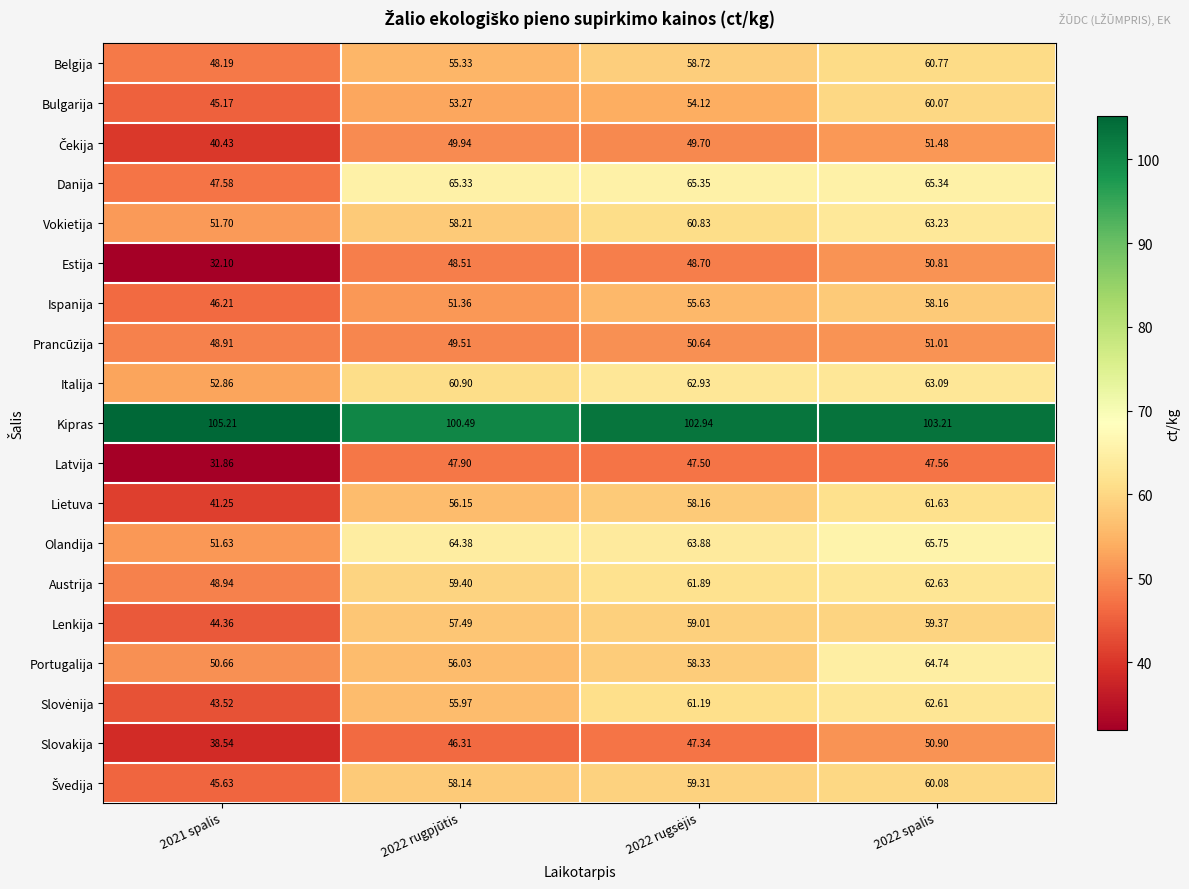

Which series has the largest range (max minus min)?

Lietuva